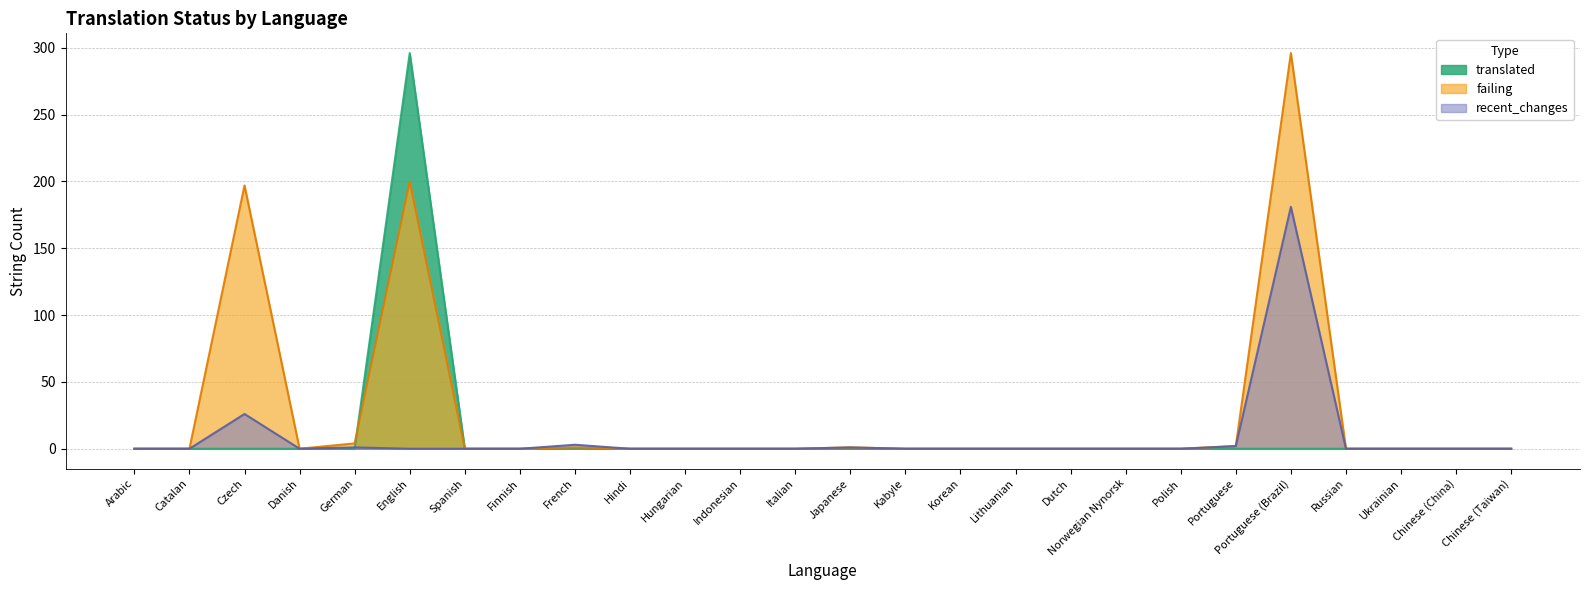

Reading left to right, extract all data points from this chart.

translated: 0	0	0	0	0	296	0	0	0	0	0	0	0	0	0	0	0	0	0	0	0	0	0	0	0	0
failing: 0	0	197	0	4	200	0	0	1	0	0	0	0	1	0	0	0	0	0	0	2	296	0	0	0	0
recent_changes: 0	0	26	0	1	0	0	0	3	0	0	0	0	1	0	0	0	0	0	0	2	181	0	0	0	0